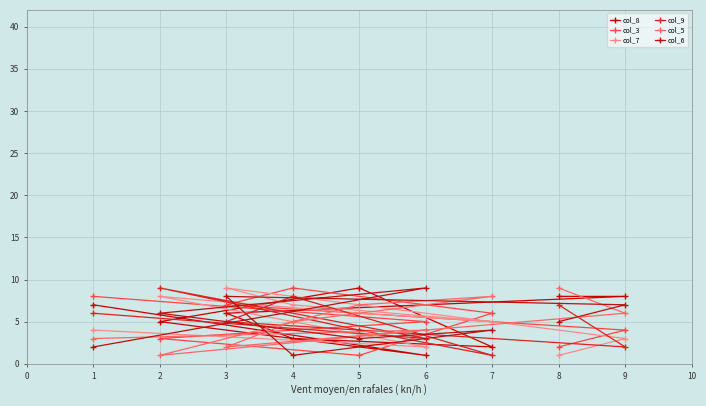

Is it true that col_8 equals 2 at 2?

False